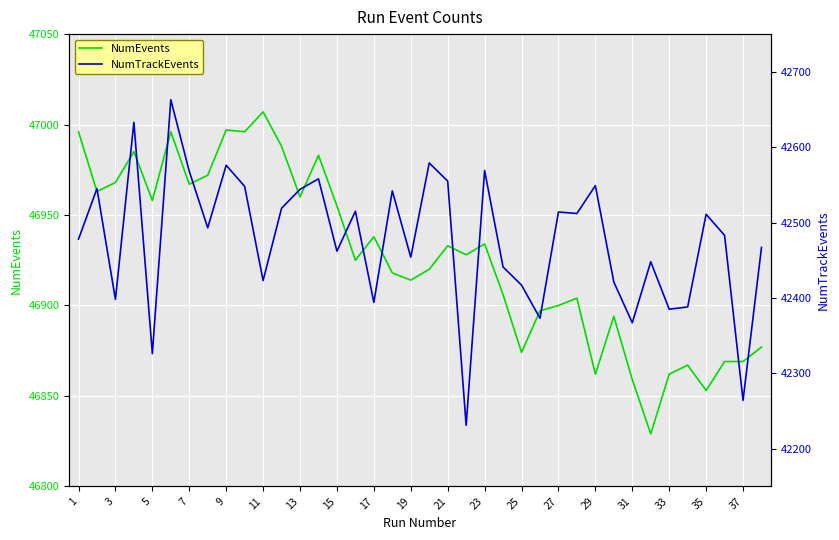

What is the difference between the maximum and second lowest values in the NumTrackEvents series?

399